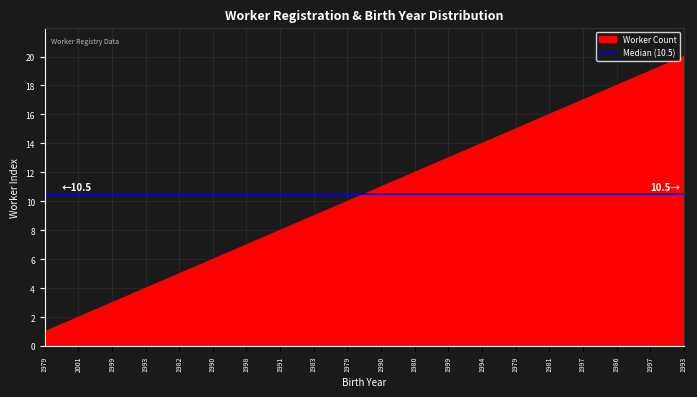

Which label corresponds to the smallest value in the chart?

1979